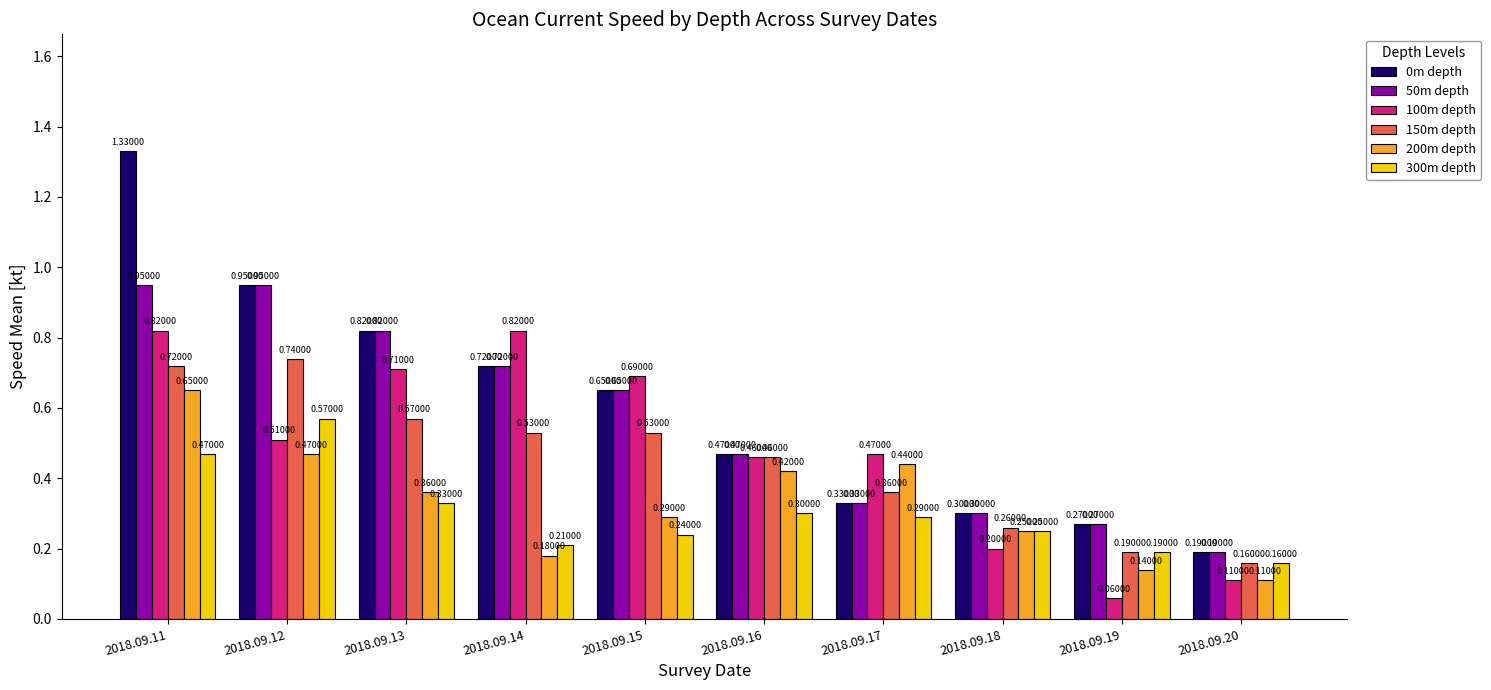

What is the sum of all 300m depth values?

3.0